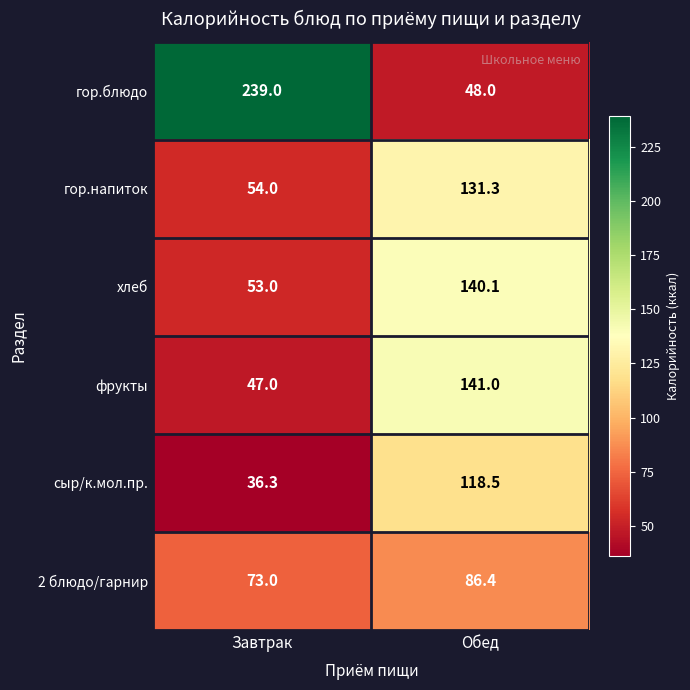

The value of хлеб at Завтрак is 53.0. True or false?

True